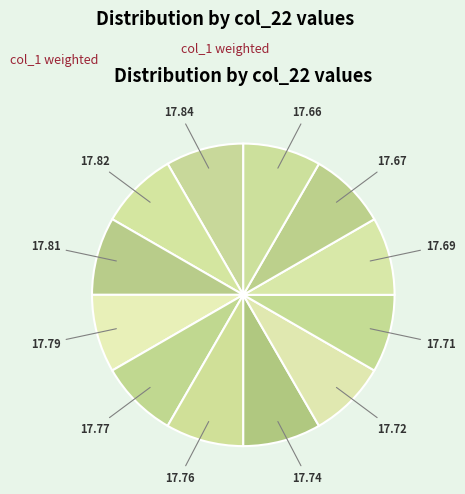

Does 17.77 represent more than half of the total?

No